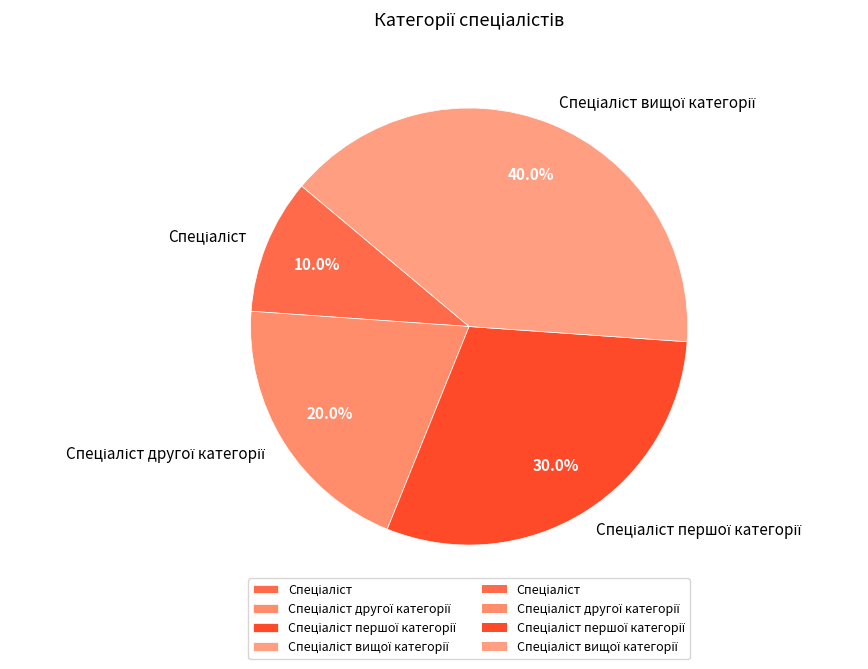

Does any single category account for the majority?

No